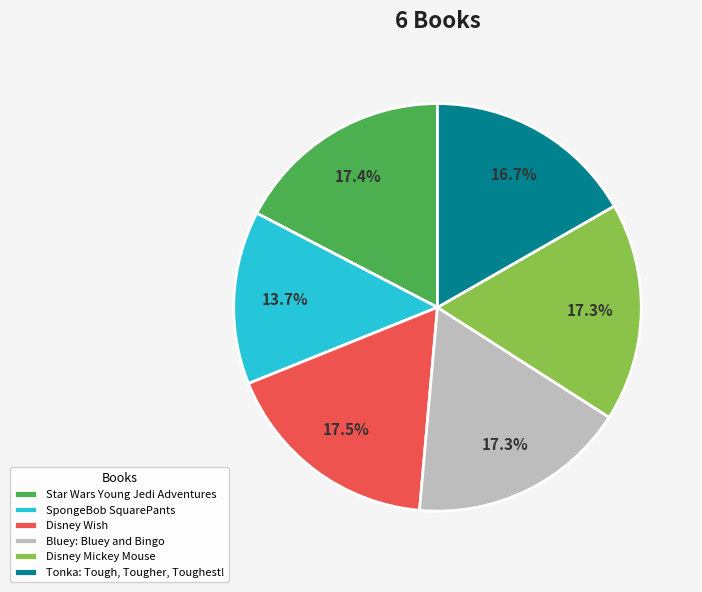

What percentage is the Disney Mickey Mouse slice, to the nearest percent?

17%